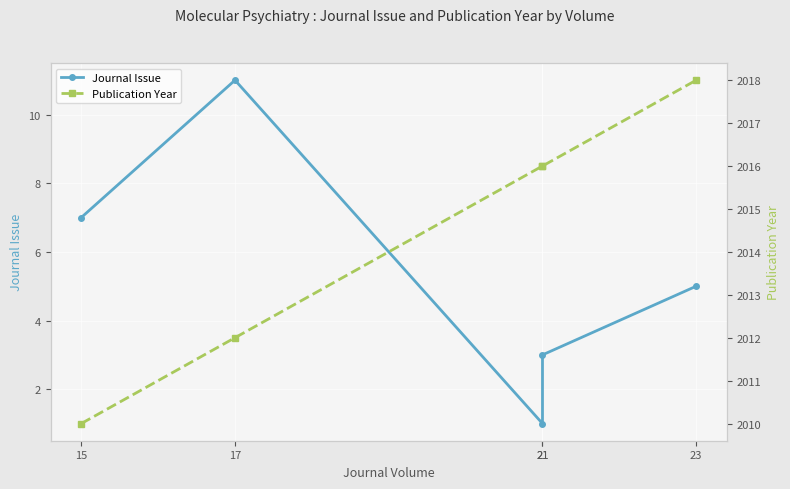

The value of Publication Year at 21 is 2016. True or false?

True